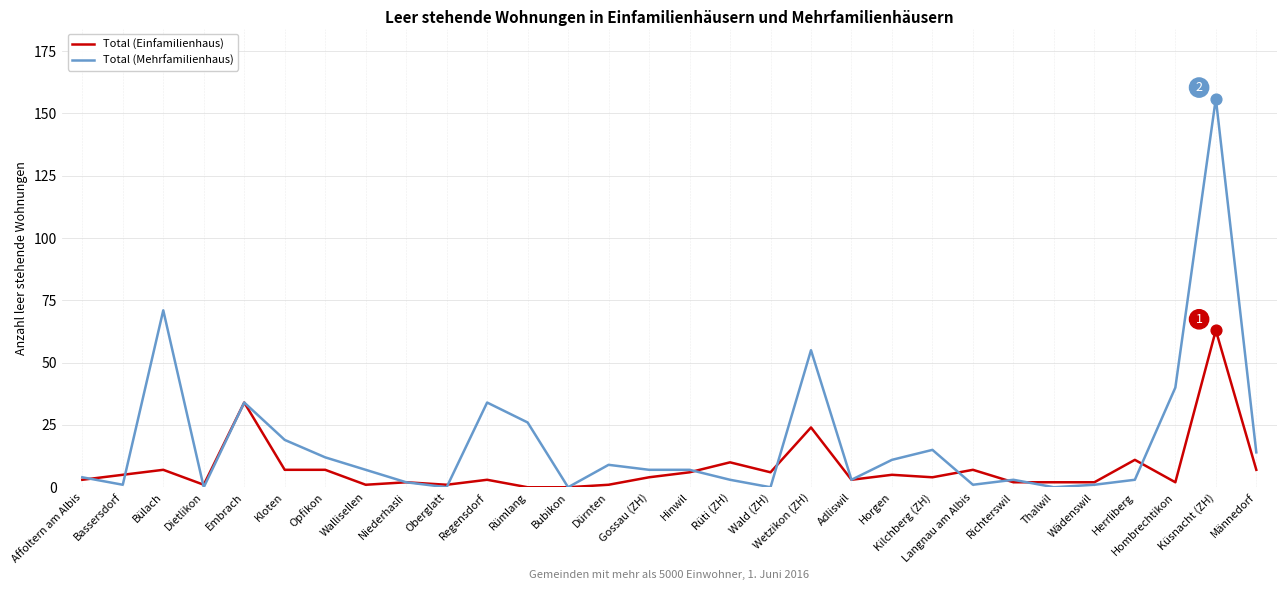

Which series has the widest spread of values?

Total (Mehrfamilienhaus)